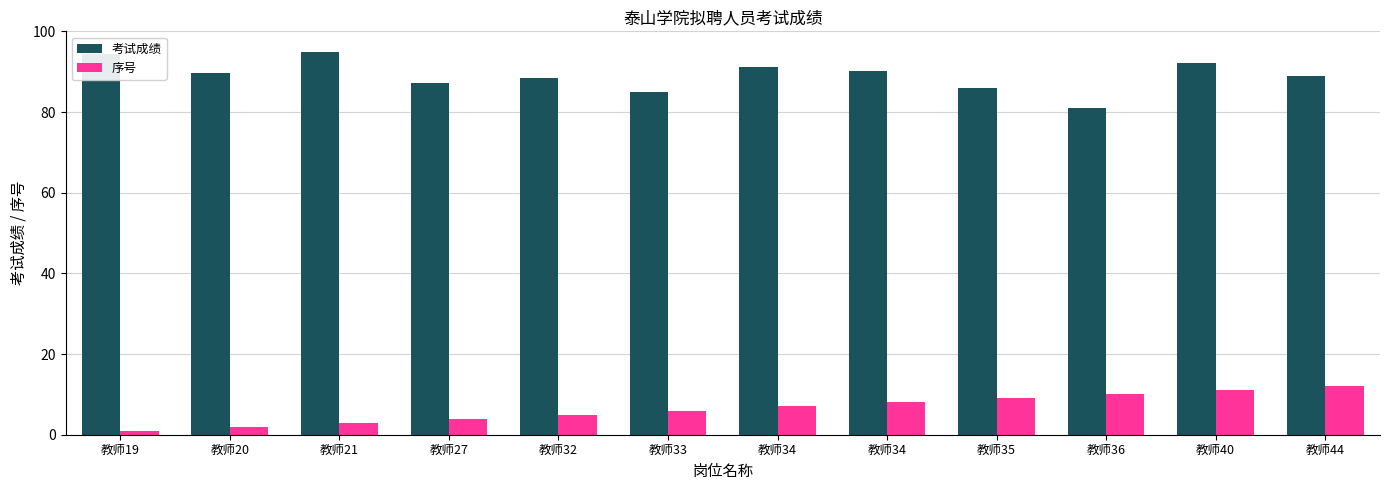

Where is 序号 nearest to the value 6?

教师33